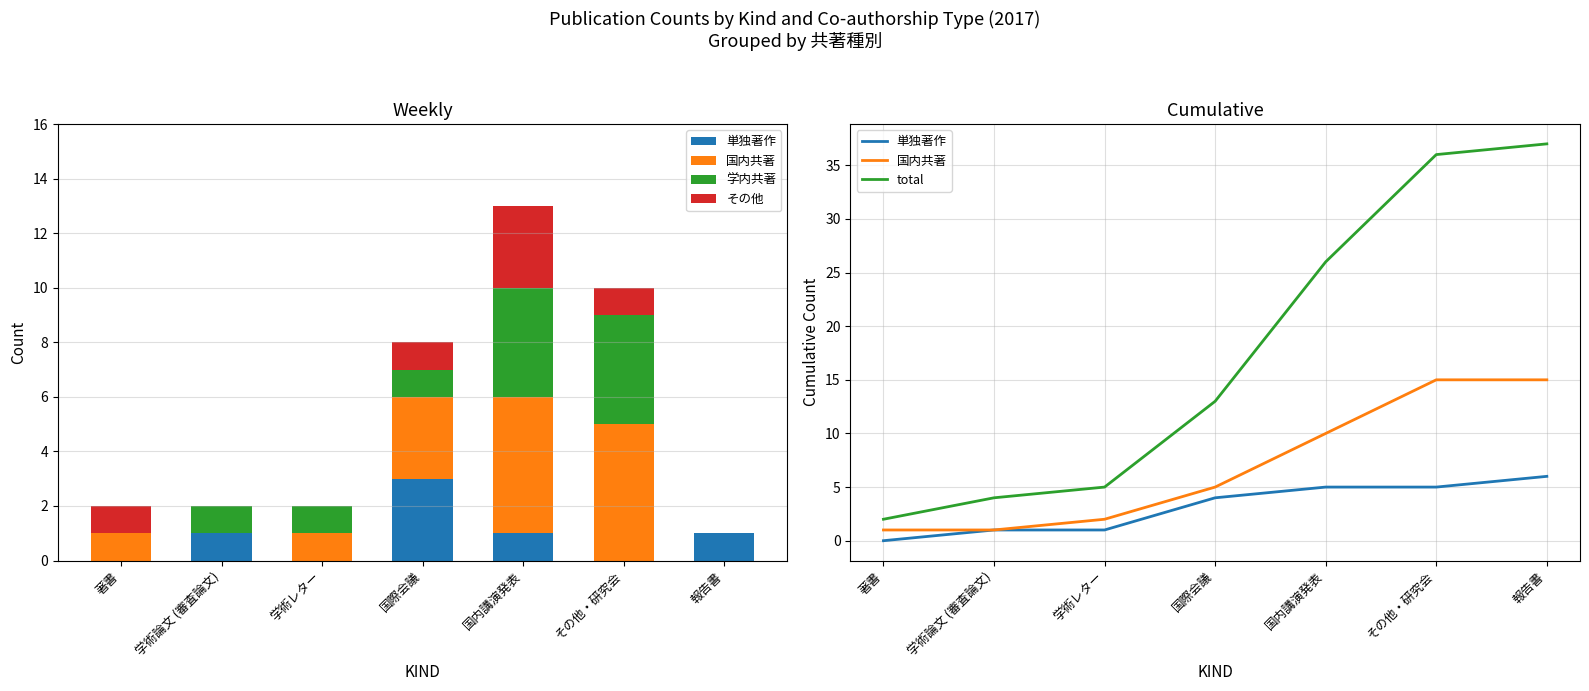

How many 学内共著 values are between 0 and 4?

7